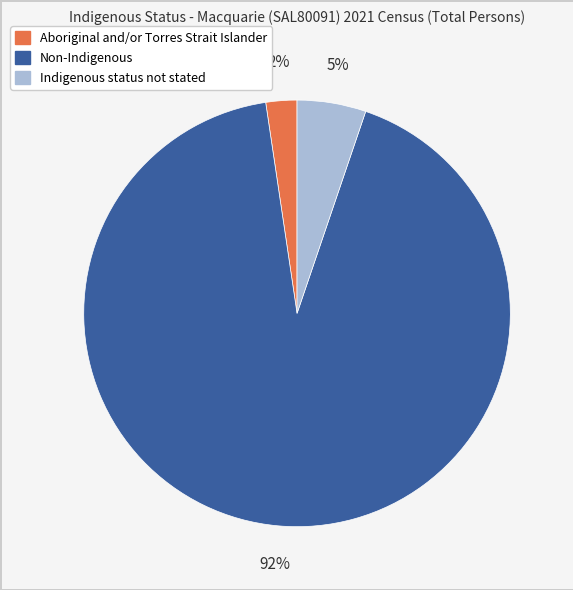

True or false: Indigenous status not stated accounts for 5% of the total.

True